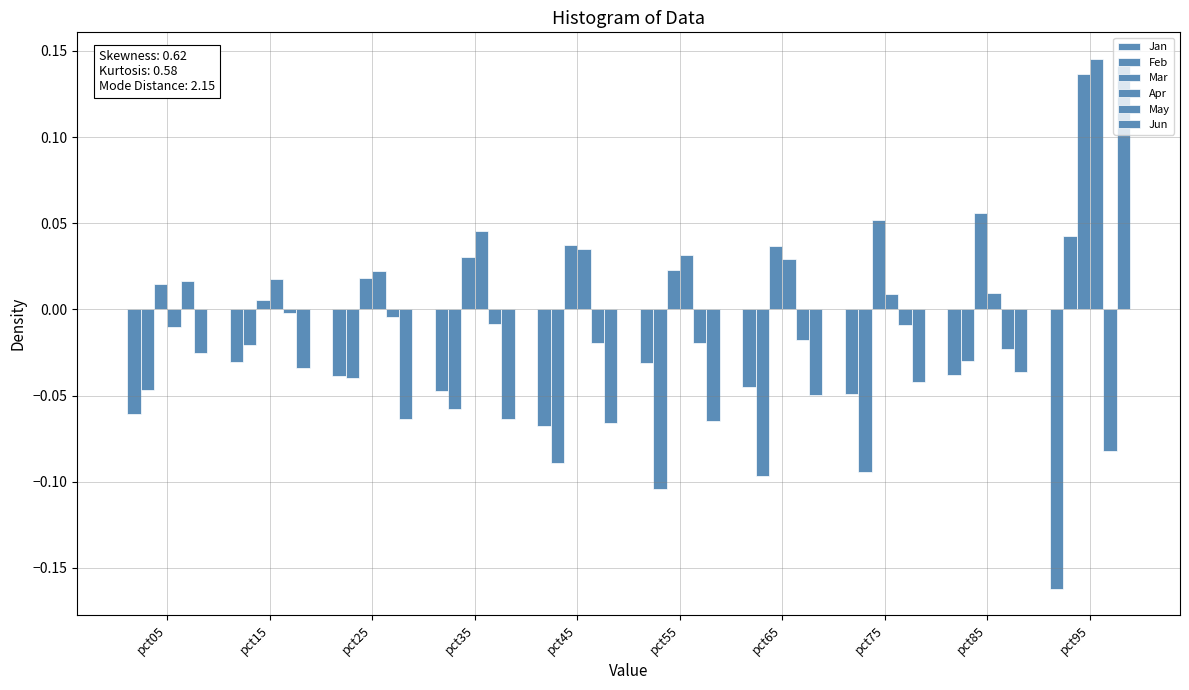

What is the difference between the highest and lowest values at pct55?

0.1